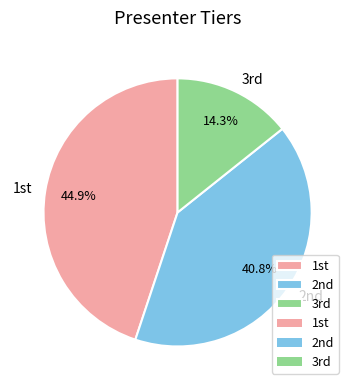

How many slices are in this pie chart?

3